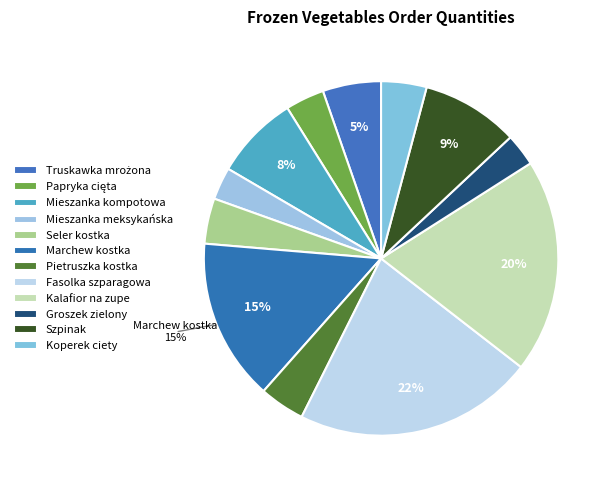

True or false: Kalafior na zupe accounts for 20% of the total.

True